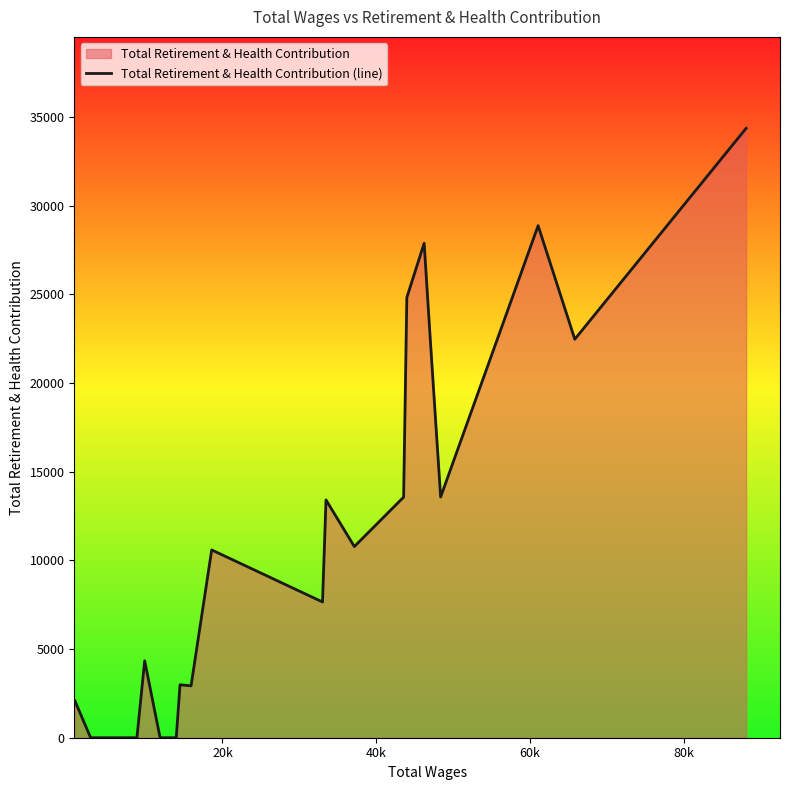

How many lines are shown in the chart?

1